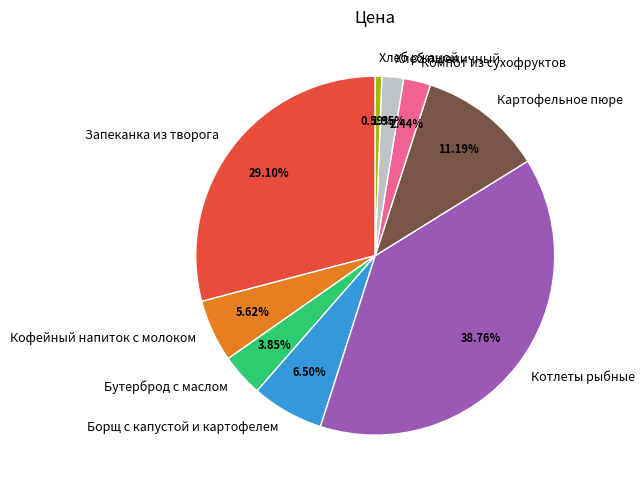

To the nearest percent, what percentage of the pie is Бутерброд с маслом?

4%